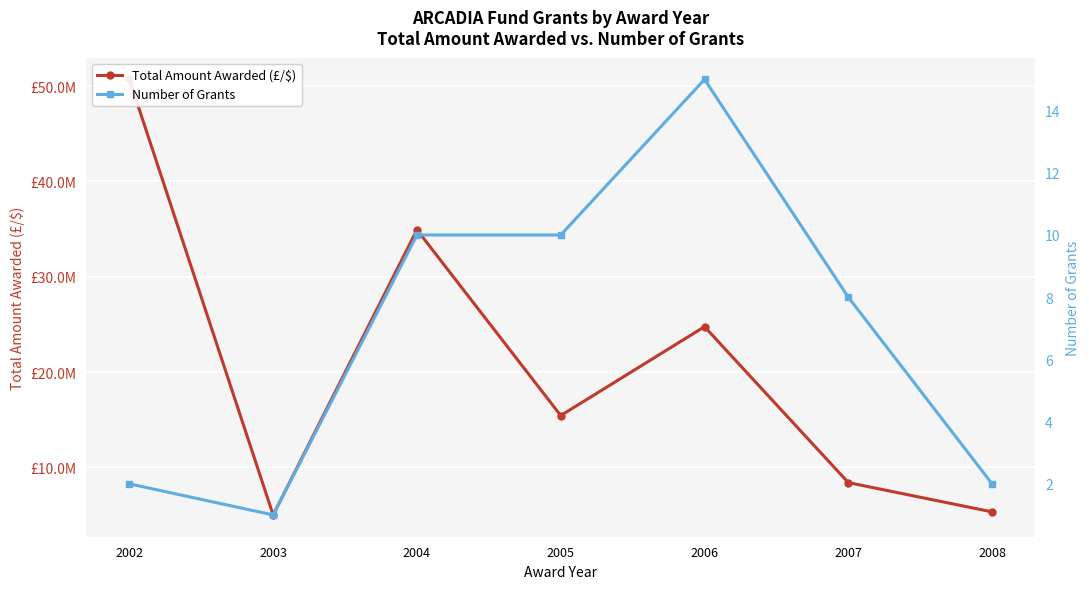

At how many categories does at least one series exceed 17165780?

3